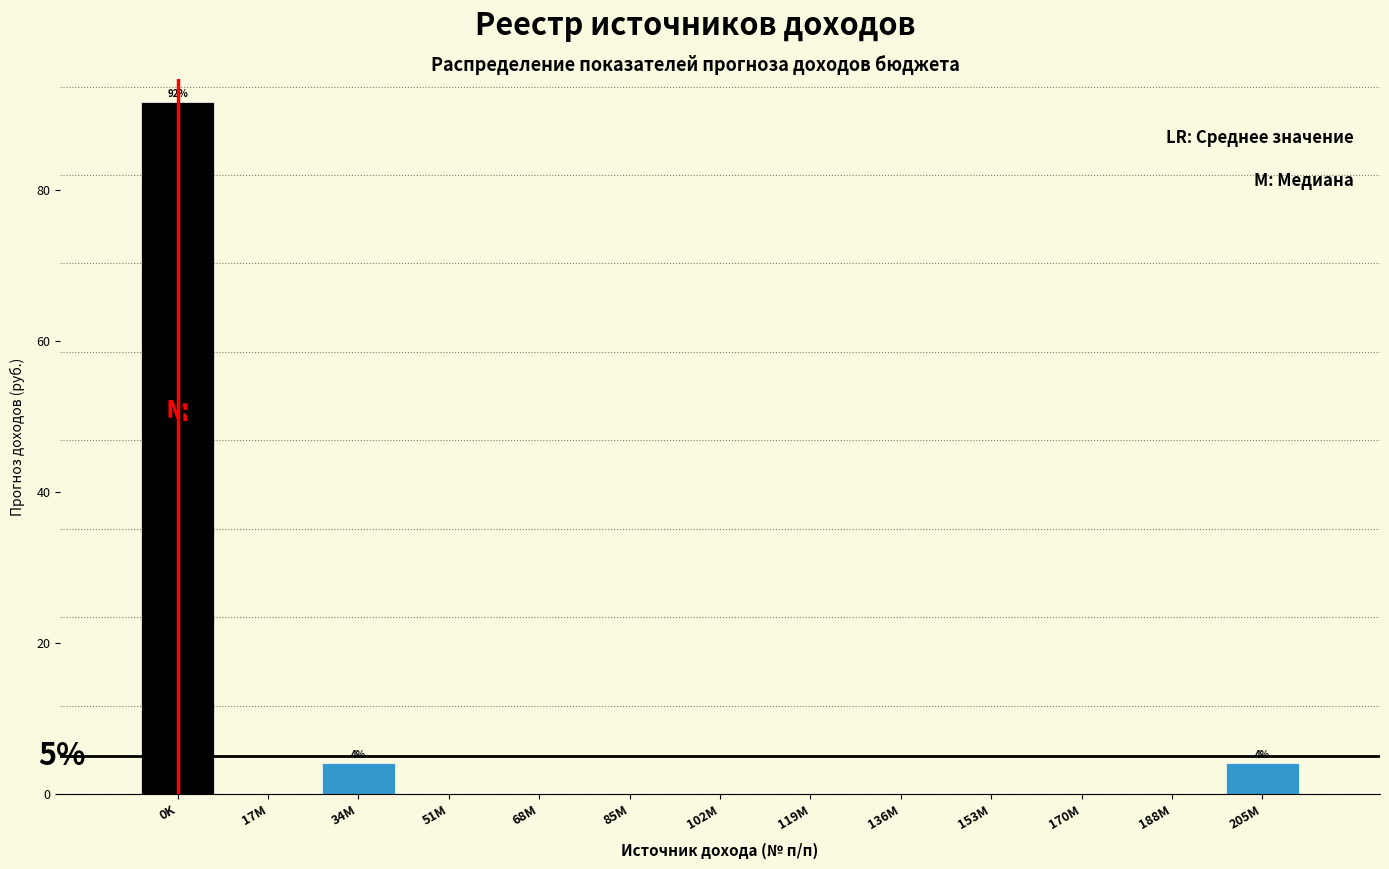

Reading left to right, list all the values displayed in this chart.

0K=91.7	17M=0.0	34M=4.2	51M=0.0	68M=0.0	85M=0.0	102M=0.0	119M=0.0	136M=0.0	153M=0.0	170M=0.0	188M=0.0	205M=4.2